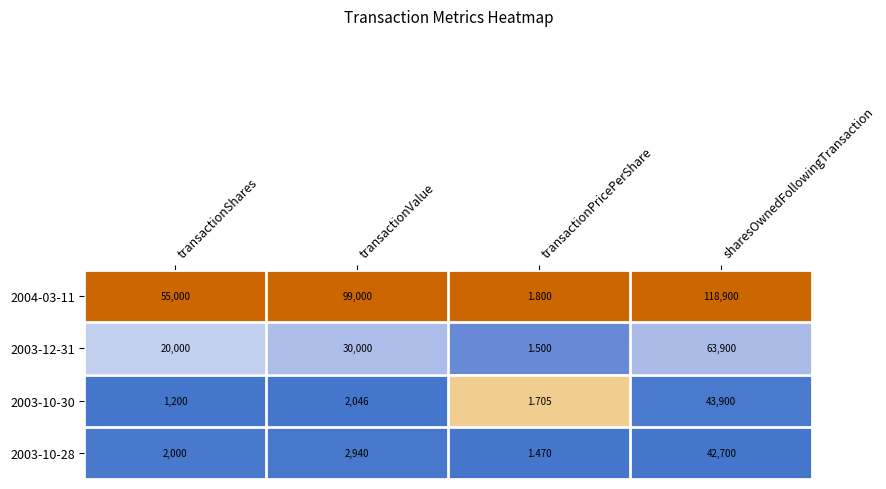

List the labels in order of 2003-10-30 value, smallest first.

transactionPricePerShare, transactionShares, transactionValue, sharesOwnedFollowingTransaction